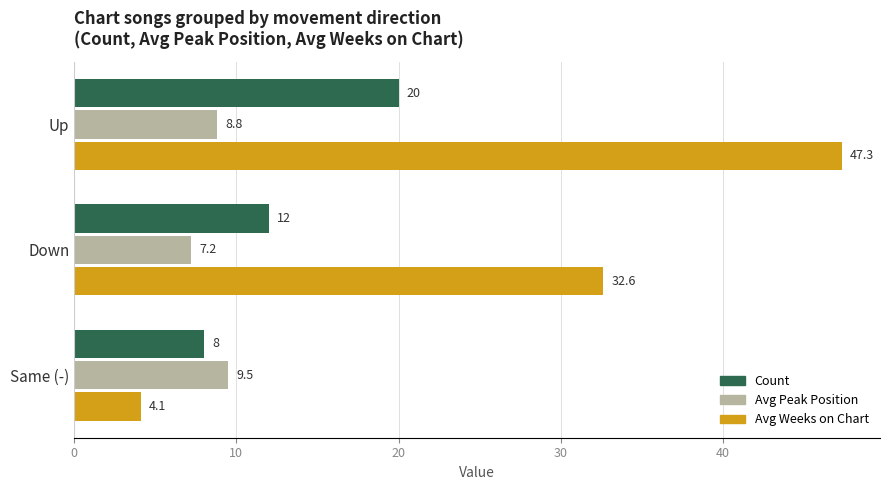

Which series has the largest total across all categories?

Avg Weeks on Chart